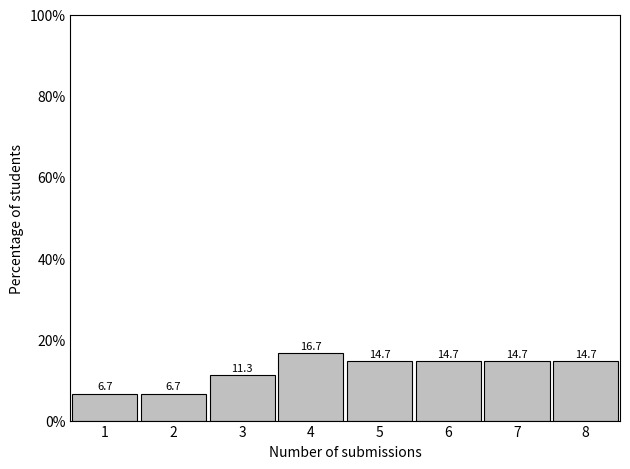

Reading left to right, list all the values displayed in this chart.

6.7	6.7	11.3	16.7	14.7	14.7	14.7	14.7